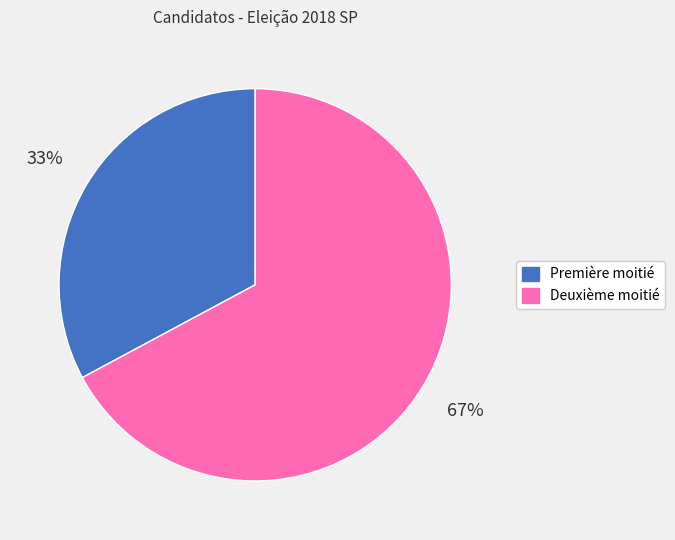

Is the sum of Première moitié and Deuxième moitié greater than half?

Yes